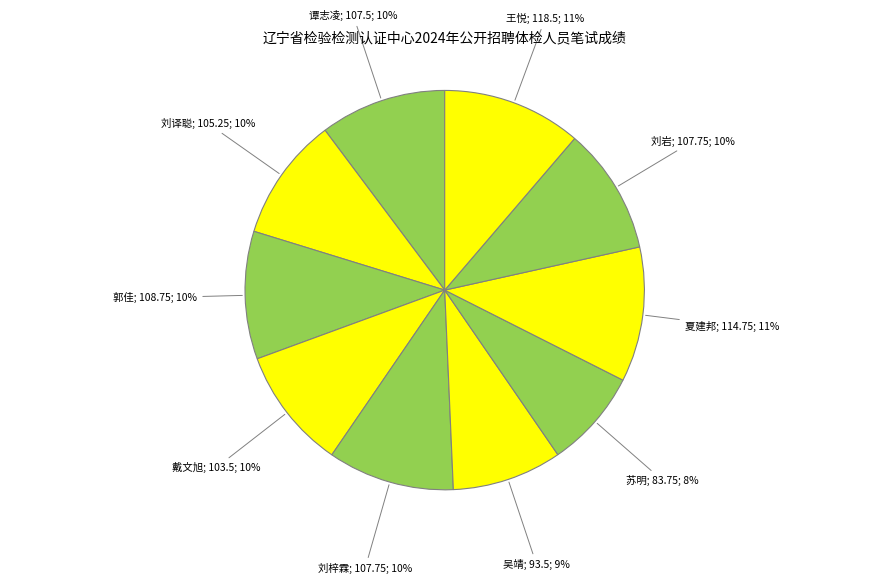

How many slices are in this pie chart?

10